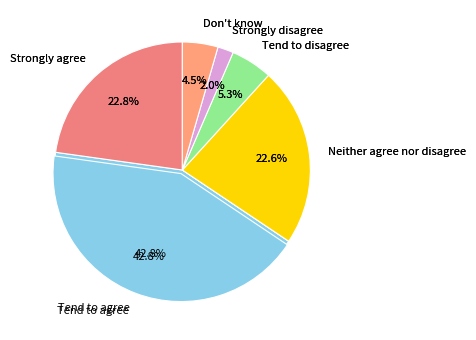

Rank the categories by value from highest to lowest.

Tend to agree, Strongly agree, Neither agree nor disagree, Tend to disagree, Don't know, Strongly disagree